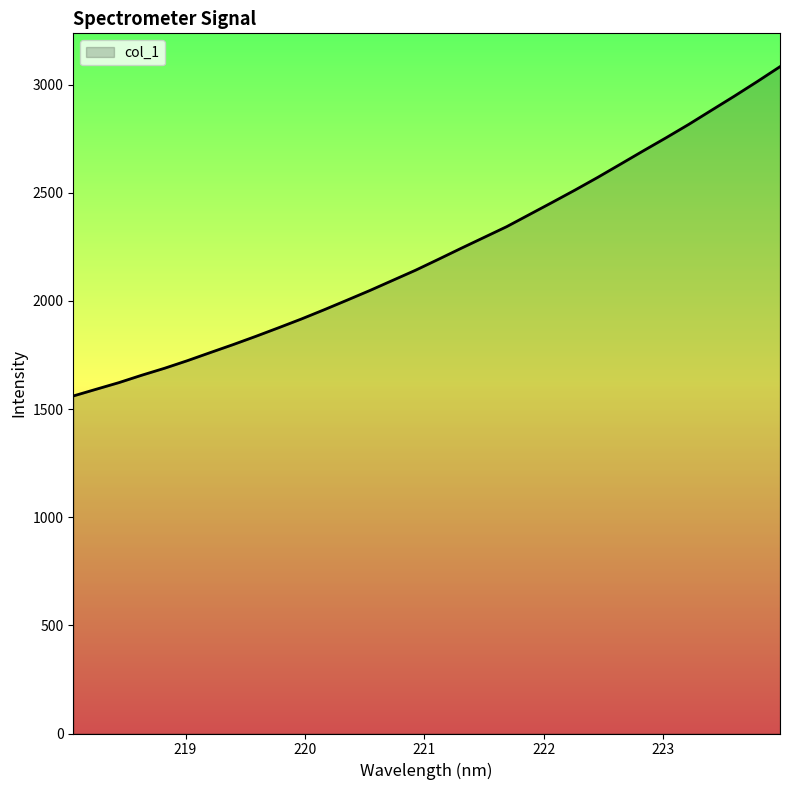

What is the difference between the maximum and minimum values?

1522.5